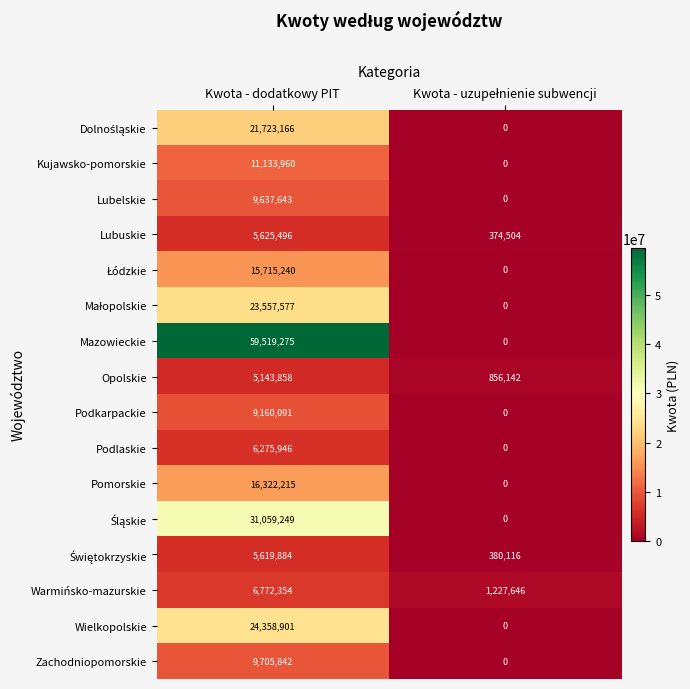

What is the difference between the highest and lowest values at Kwota - dodatkowy PIT?

54375417